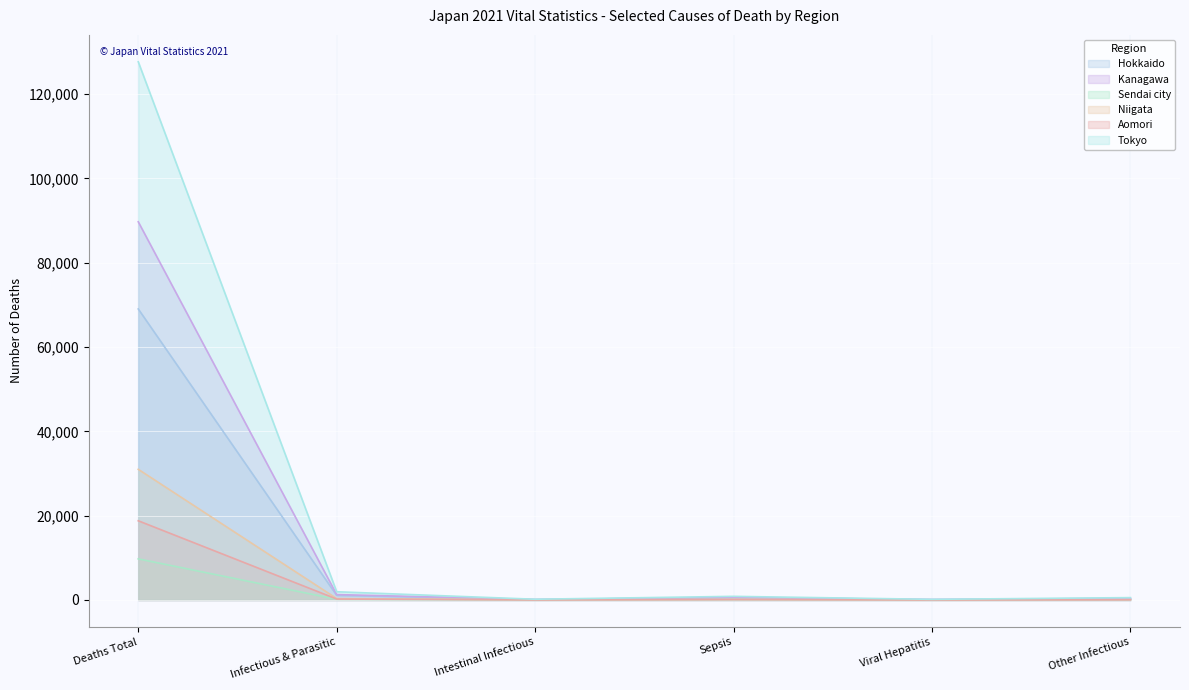

List the labels in order of Hokkaido value, smallest first.

Viral Hepatitis, Intestinal Infectious, Other Infectious, Sepsis, Infectious & Parasitic, Deaths Total